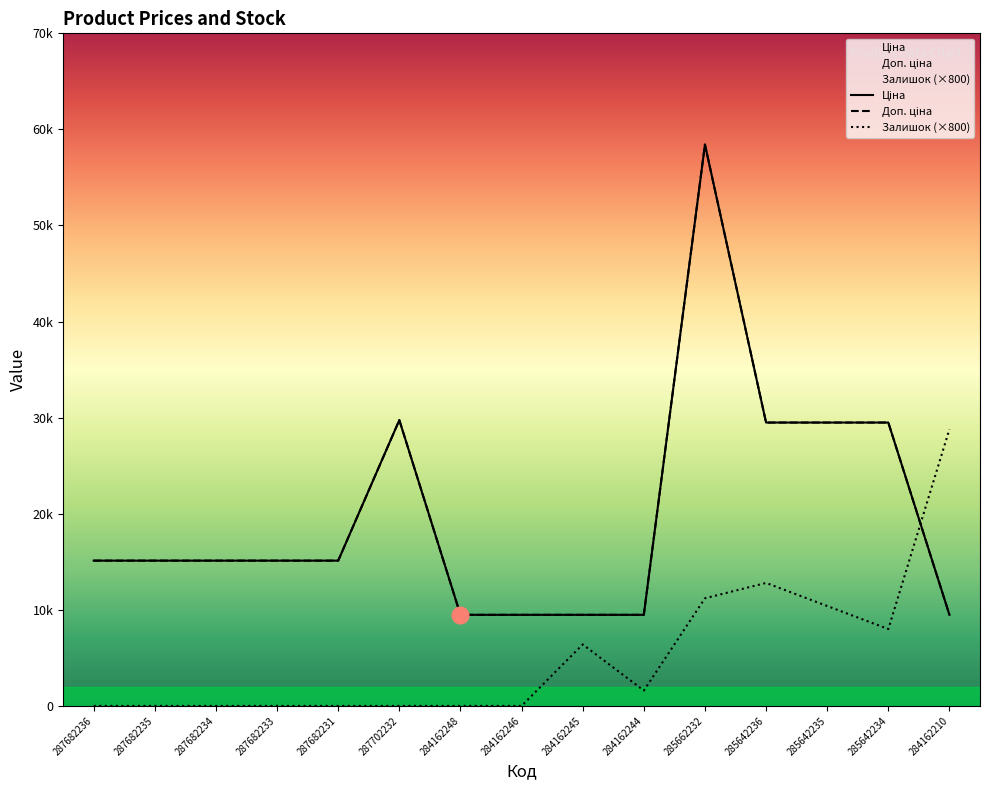

At which label does Доп. ціна first exceed 15120?

287702232